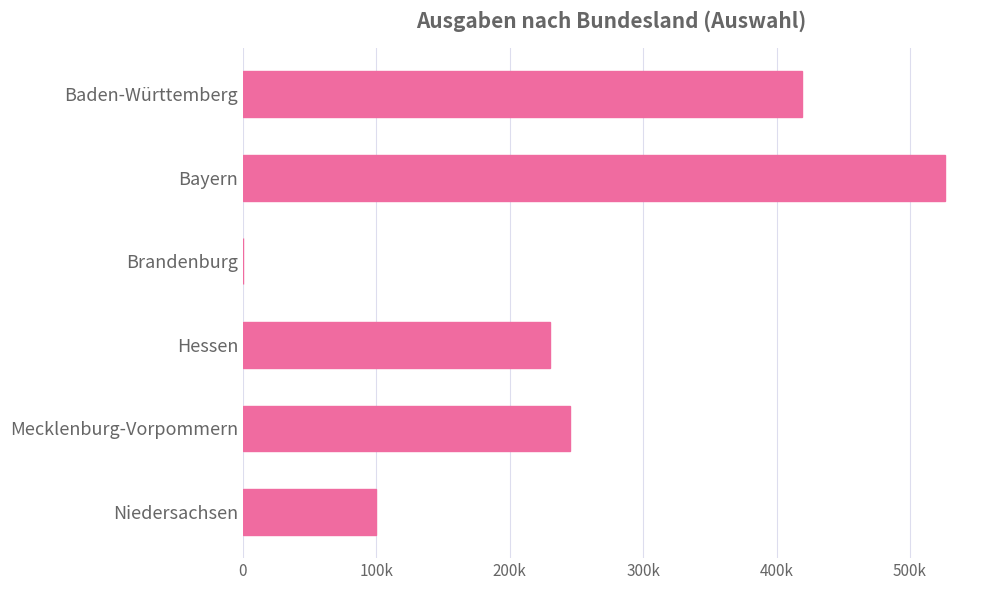

What is the maximum value shown in the chart?

526194.0